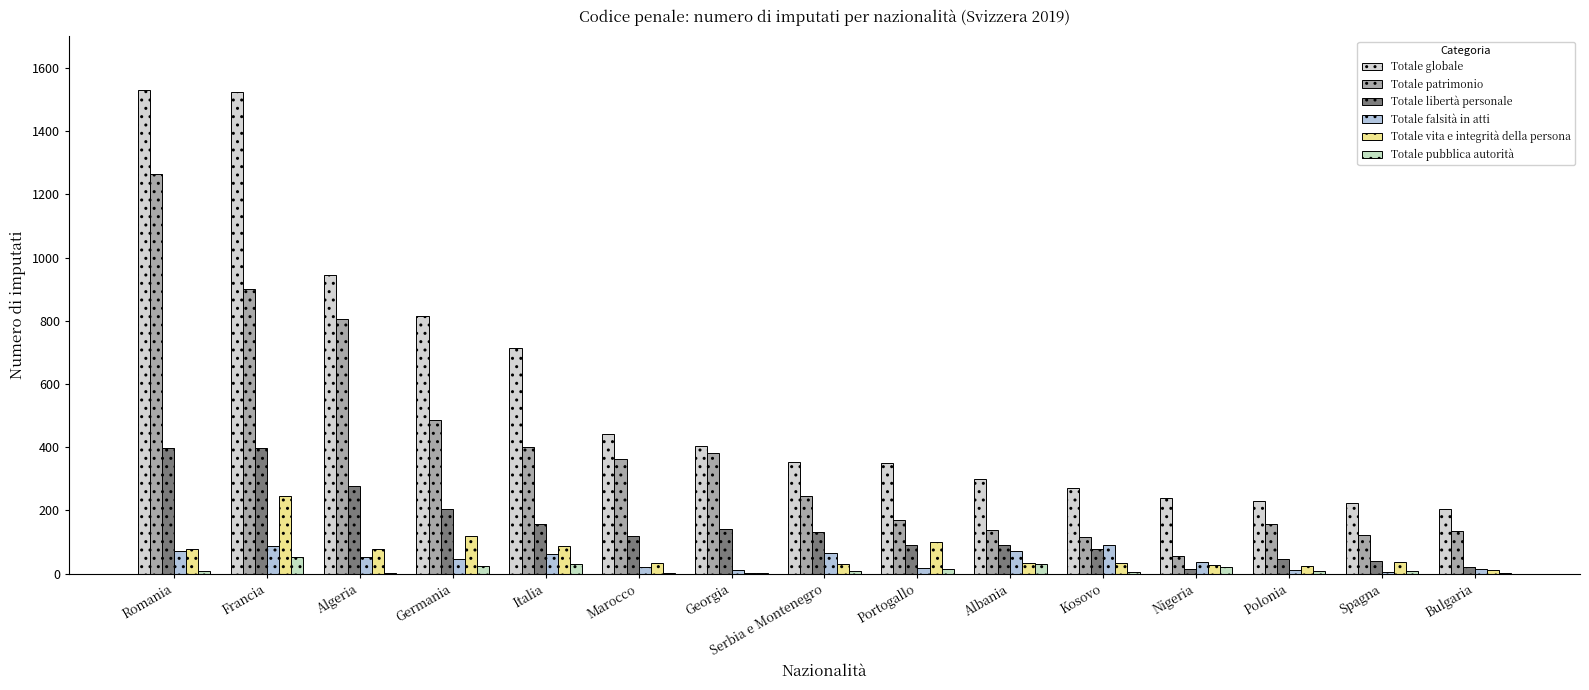

Reading right to left, what are all the values shown in this chart?

Totale globale: Bulgaria=204	Spagna=223	Polonia=231	Nigeria=238	Kosovo=271	Albania=300	Portogallo=350	Serbia e Montenegro=352	Georgia=404	Marocco=441	Italia=713	Germania=815	Algeria=944	Francia=1525	Romania=1530
Totale patrimonio: Bulgaria=135	Spagna=123	Polonia=157	Nigeria=55	Kosovo=116	Albania=138	Portogallo=169	Serbia e Montenegro=244	Georgia=382	Marocco=364	Italia=400	Germania=485	Algeria=806	Francia=901	Romania=1265
Totale libertà personale: Bulgaria=21	Spagna=41	Polonia=47	Nigeria=16	Kosovo=79	Albania=92	Portogallo=92	Serbia e Montenegro=132	Georgia=141	Marocco=118	Italia=156	Germania=205	Algeria=278	Francia=398	Romania=397
Totale falsità in atti: Bulgaria=15	Spagna=6	Polonia=11	Nigeria=37	Kosovo=90	Albania=70	Portogallo=18	Serbia e Montenegro=66	Georgia=12	Marocco=22	Italia=63	Germania=47	Algeria=51	Francia=87	Romania=71
Totale vita e integrità della persona: Bulgaria=10	Spagna=38	Polonia=23	Nigeria=27	Kosovo=32	Albania=32	Portogallo=100	Serbia e Montenegro=31	Georgia=3	Marocco=34	Italia=88	Germania=118	Algeria=79	Francia=245	Romania=77
Totale pubblica autorità: Bulgaria=2	Spagna=8	Polonia=8	Nigeria=20	Kosovo=4	Albania=29	Portogallo=14	Serbia e Montenegro=8	Georgia=3	Marocco=2	Italia=30	Germania=25	Algeria=2	Francia=53	Romania=9